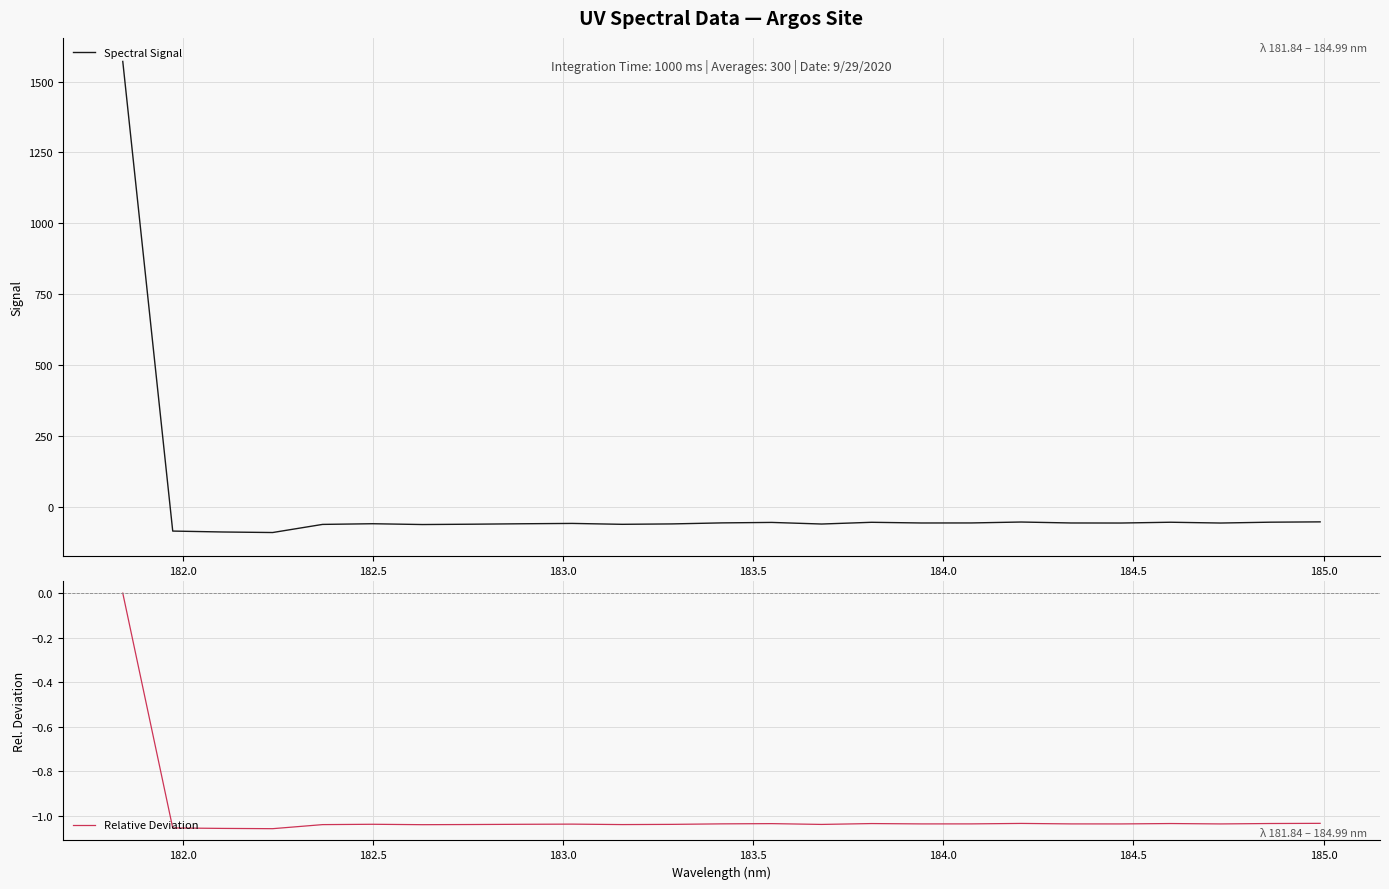

What is the sum of all Relative Deviation values?

-24.9